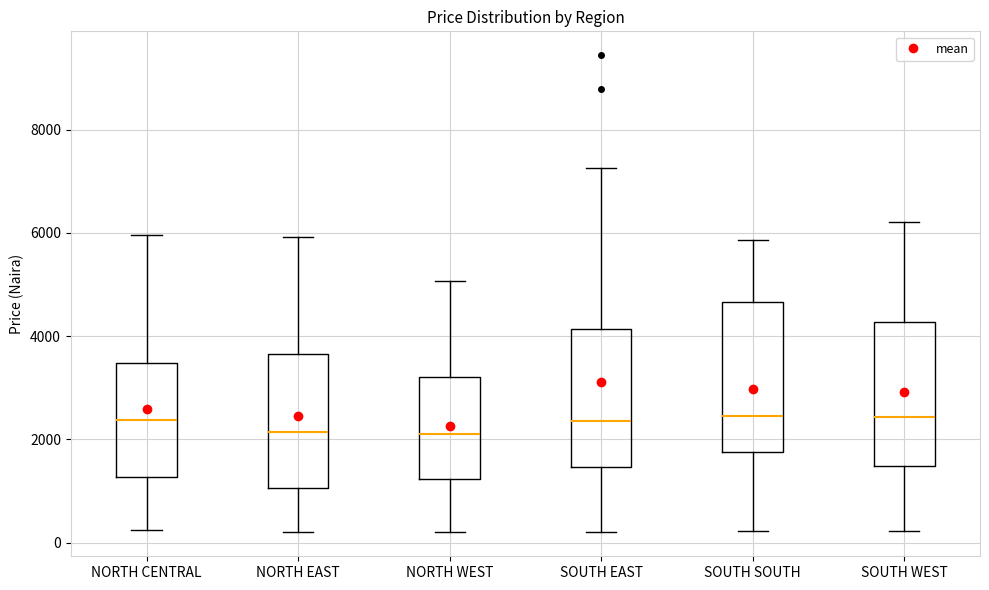

Where is the upper edge of the box for SOUTH EAST on the y-axis? The values are not printed on the chart, so give them approximately, as read against the axis.

4200